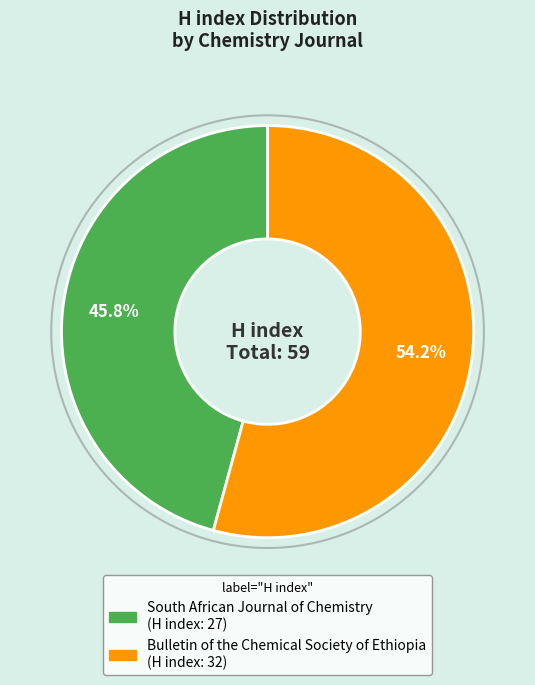

Approximately how many times larger is the value at Bulletin of the Chemical Society of Ethiopia compared to South African Journal of Chemistry?

1.2